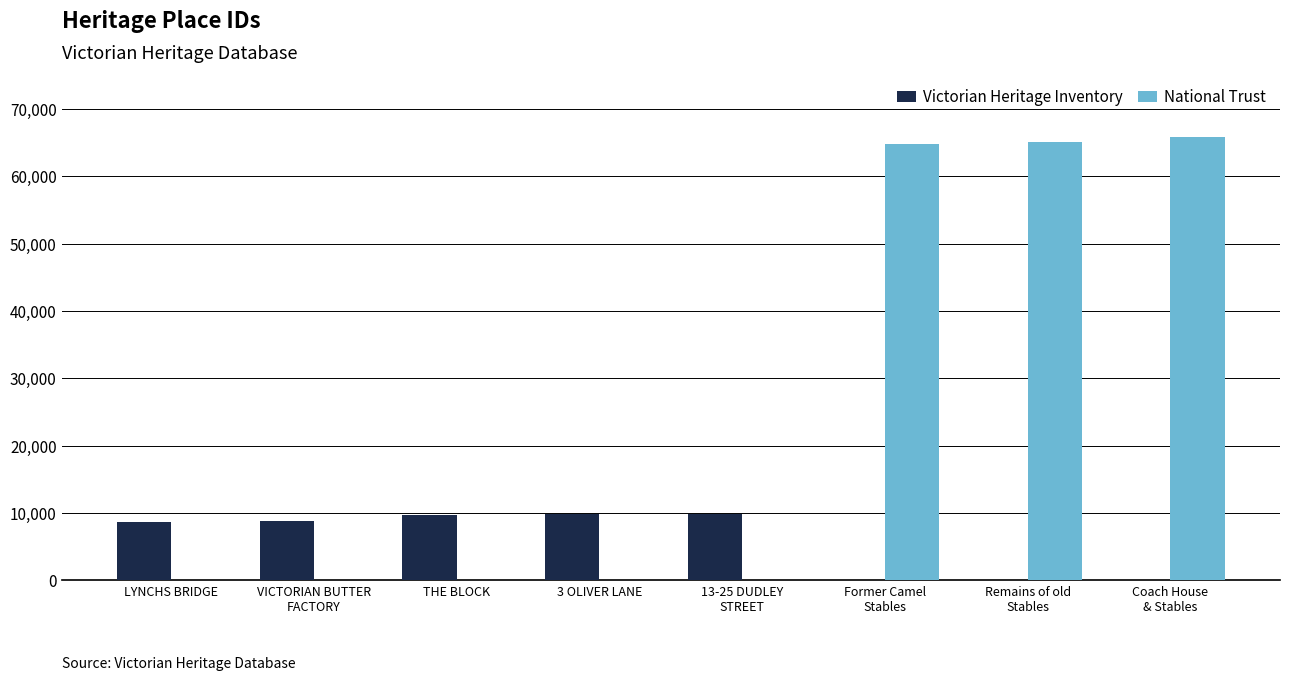

The National Trust series shows 65103 at Remains of old
Stables. True or false?

True